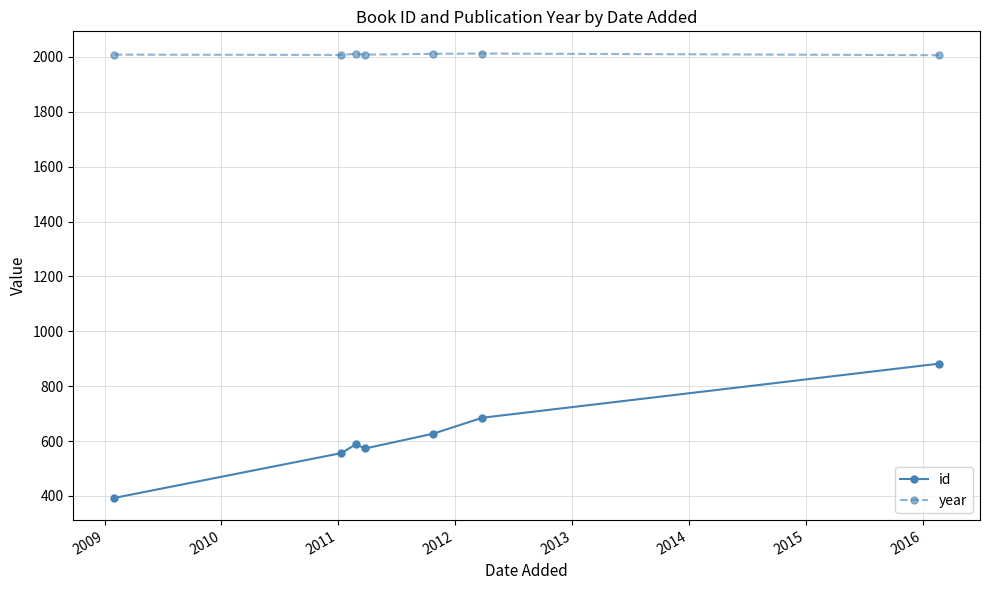

What is the maximum value shown in the chart?

2012